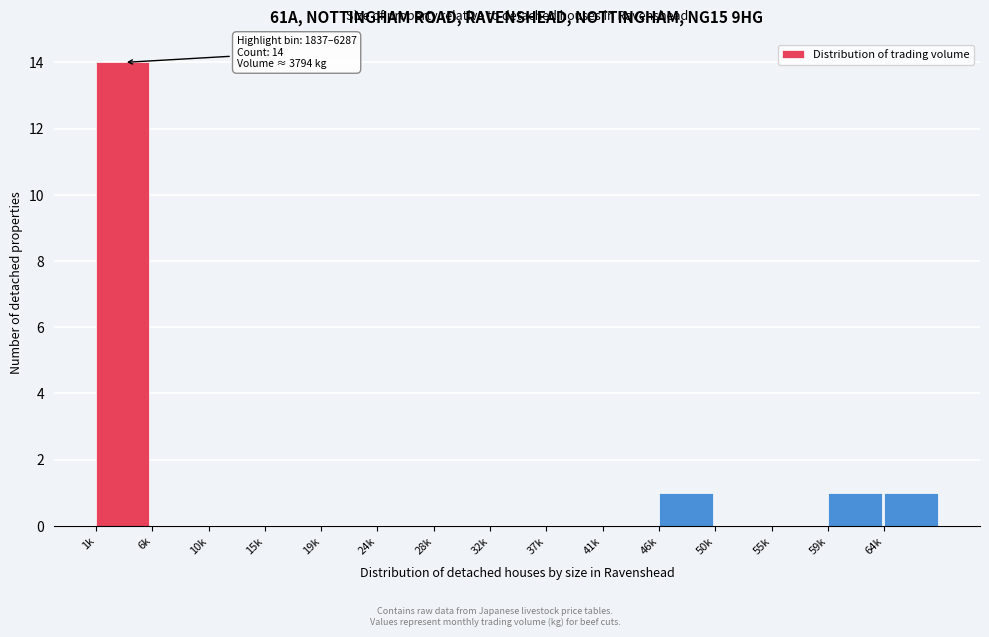

Reading right to left, transcribe all the data shown in this chart.

64k=1	59k=1	55k=0	50k=0	46k=1	41k=0	37k=0	32k=0	28k=0	24k=0	19k=0	15k=0	10k=0	6k=0	1k=14